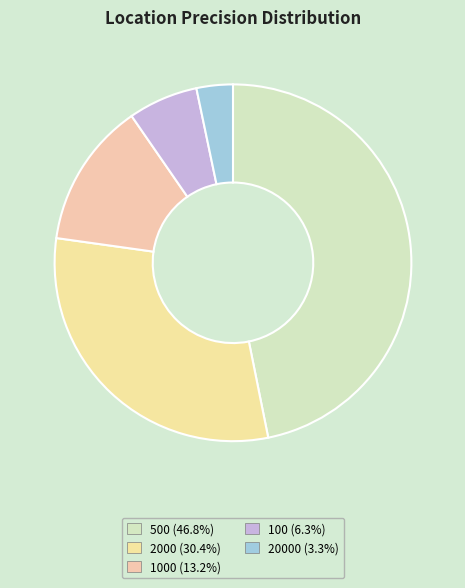

How many segments does this pie chart have?

5